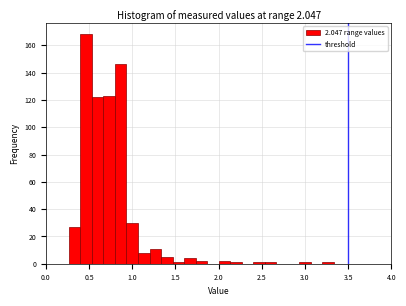

Around what value on the x-axis is the tallest bar? Give the approximate position of its centre, as read against the axis.

0.45